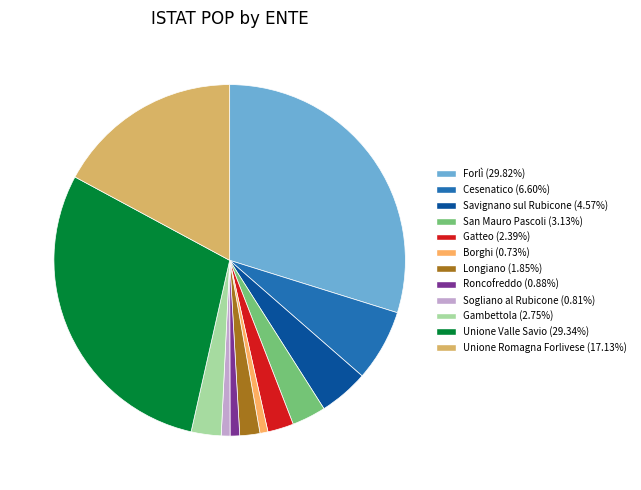

Which slice is the largest?

Forlì